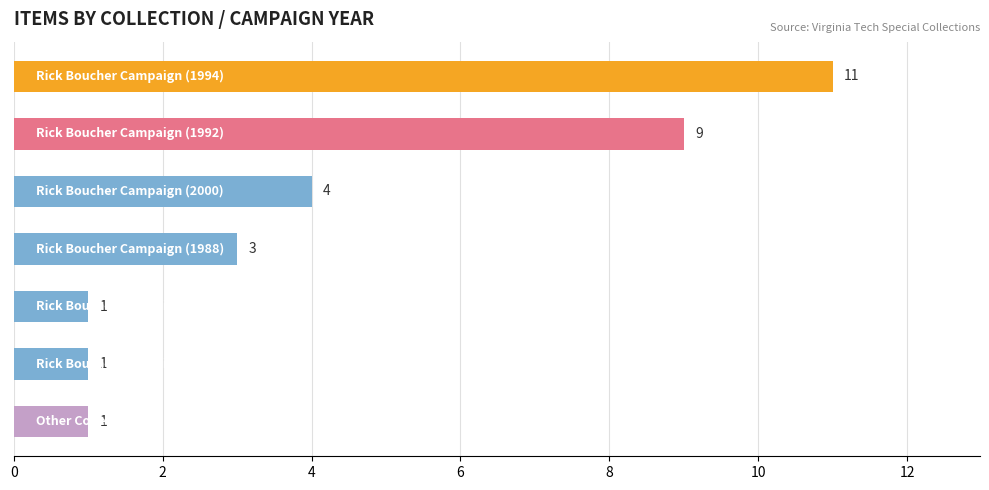

What is the value of the 5th bar from the top?

1